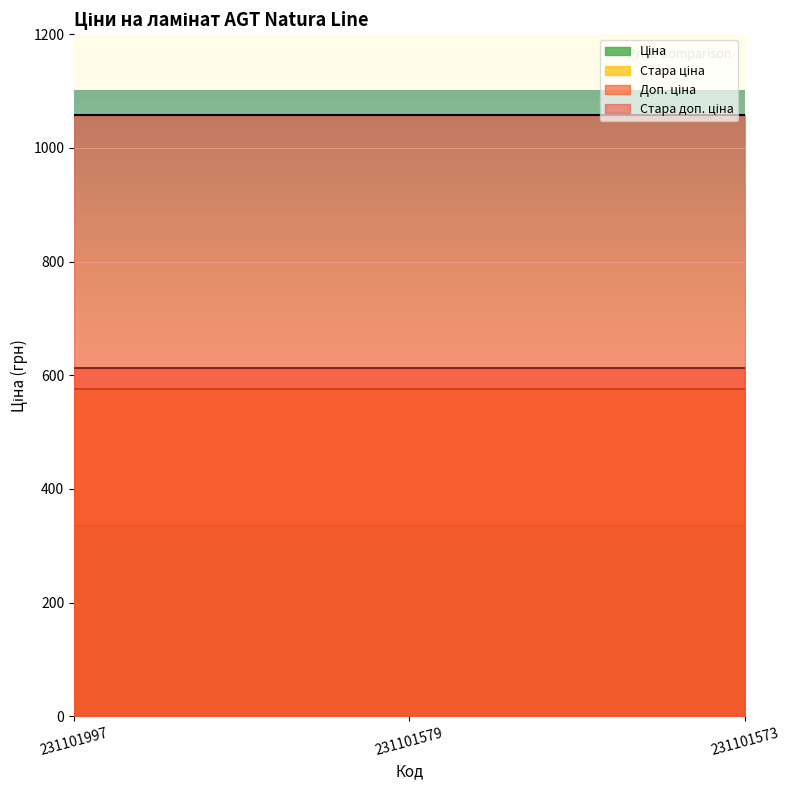

Count the number of categories in the chart.

3